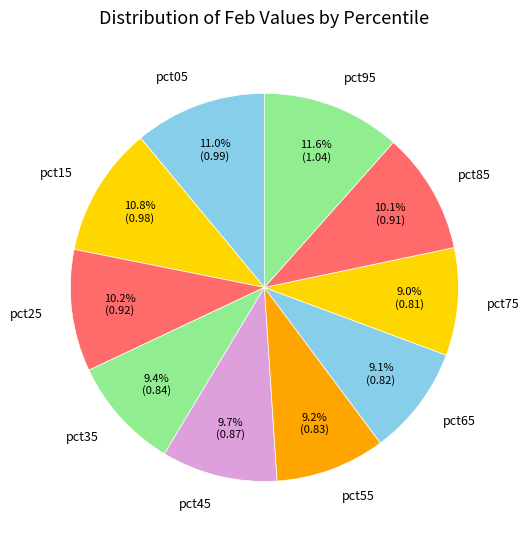

True or false: pct75 accounts for 1% of the total.

False